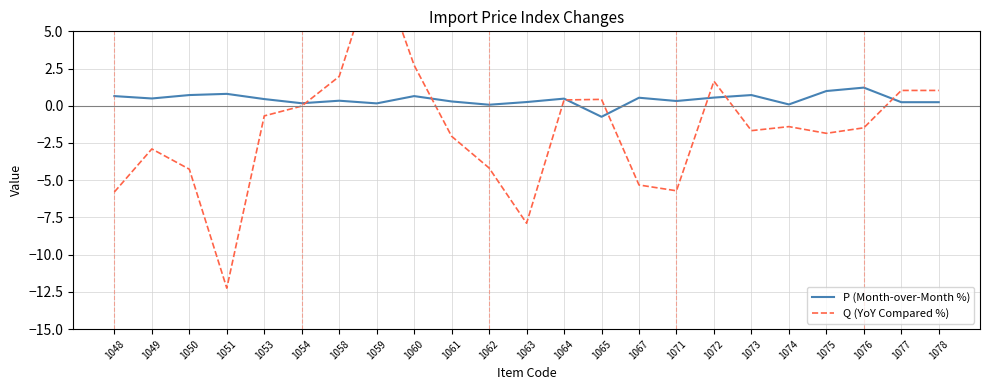

Where is Q (YoY Compared %) nearest to the value -1?

1053